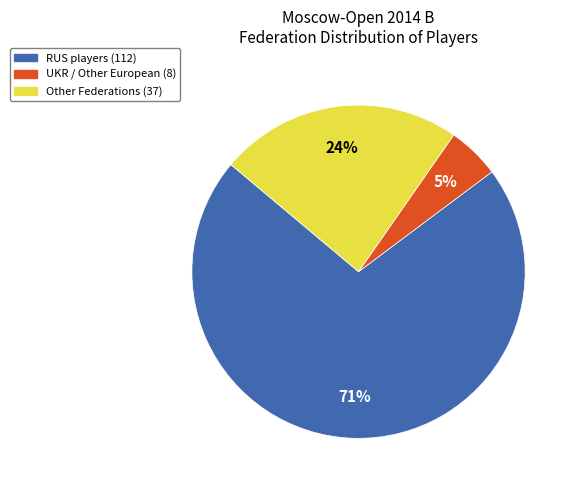

Between Other and UKR, which is larger?

Other